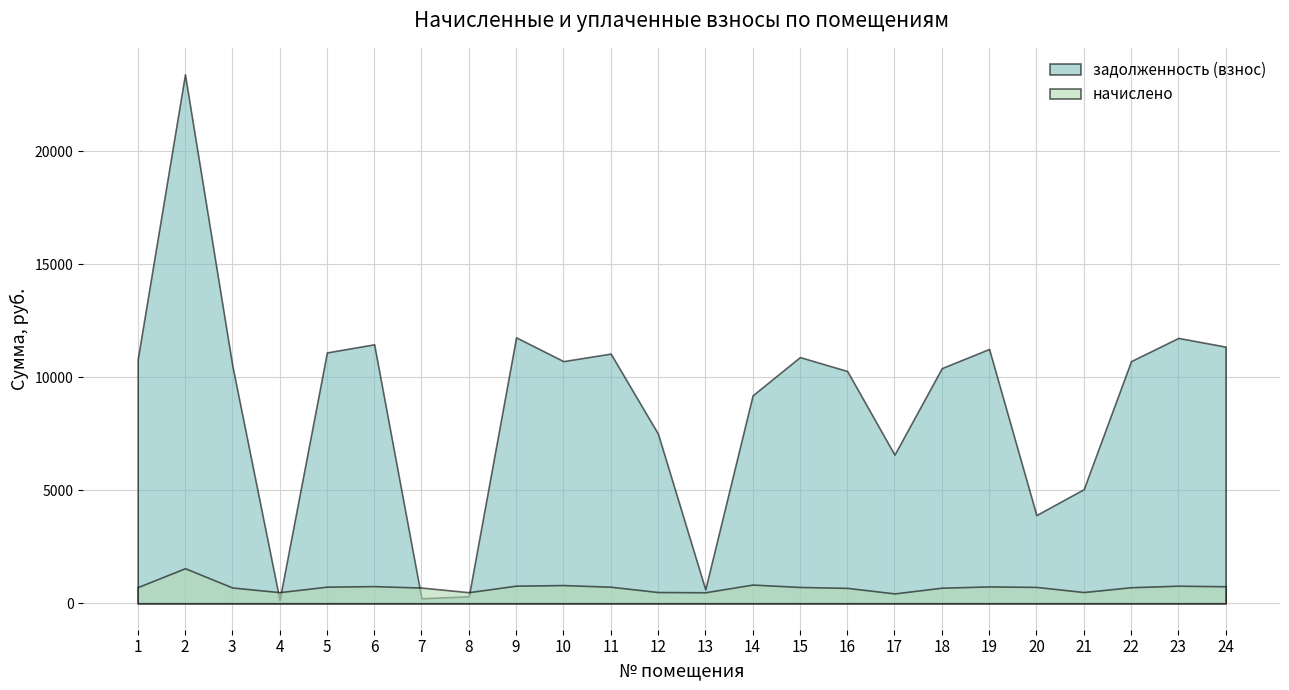

True or false: начислено has a value of 1217.5 at 6.

False